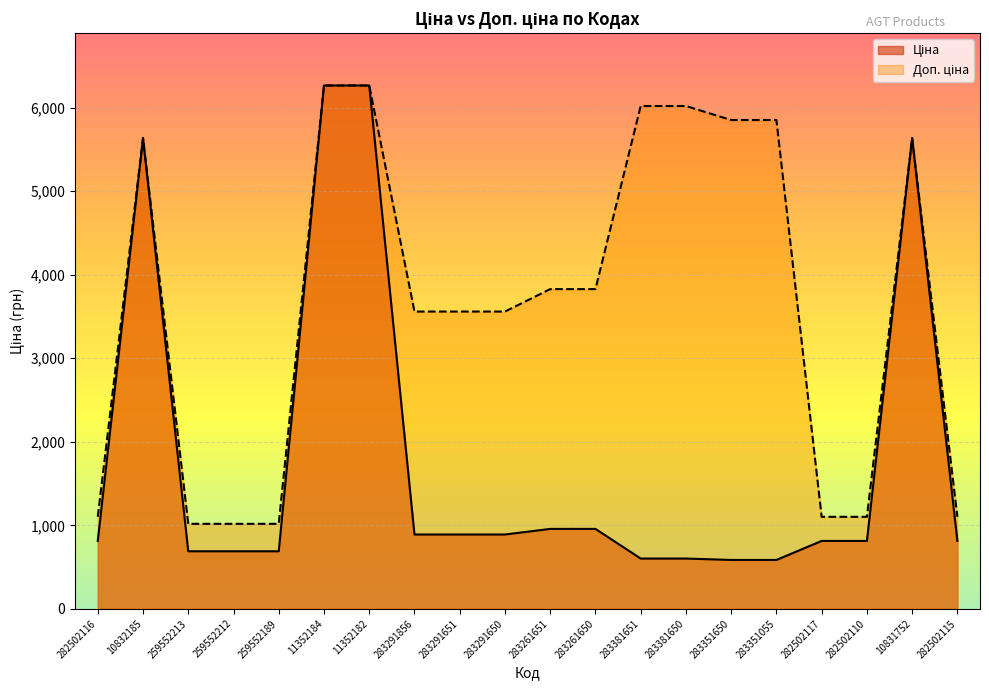

True or false: Ціна and Доп. ціна cross at least once.

False